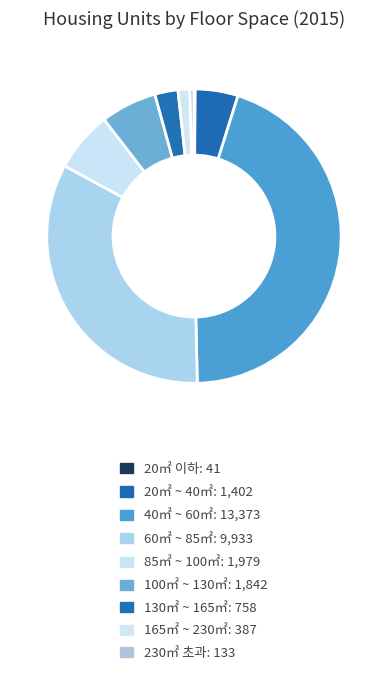

Which has a higher value, 85㎡ ~ 100㎡ or 40㎡ ~ 60㎡?

40㎡ ~ 60㎡